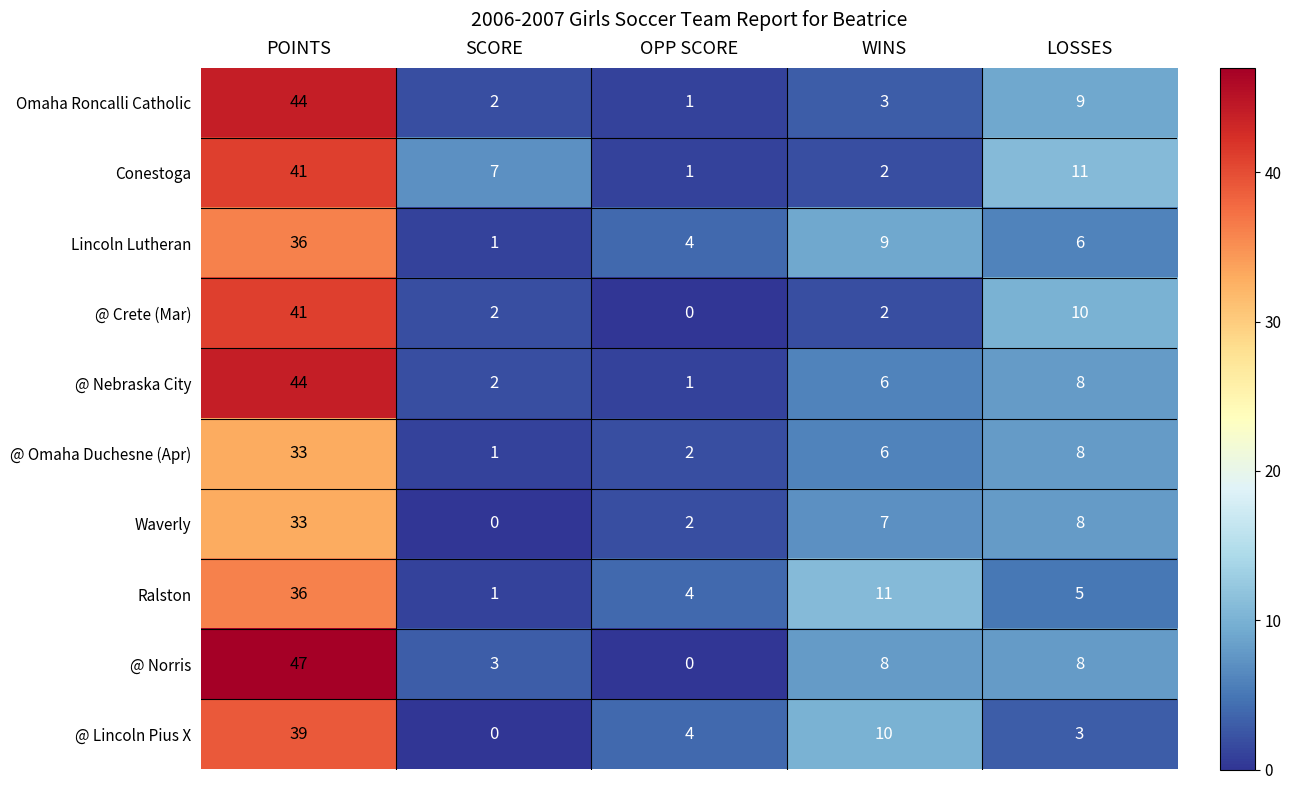

True or false: Lincoln Lutheran has a value of 6 at LOSSES.

True